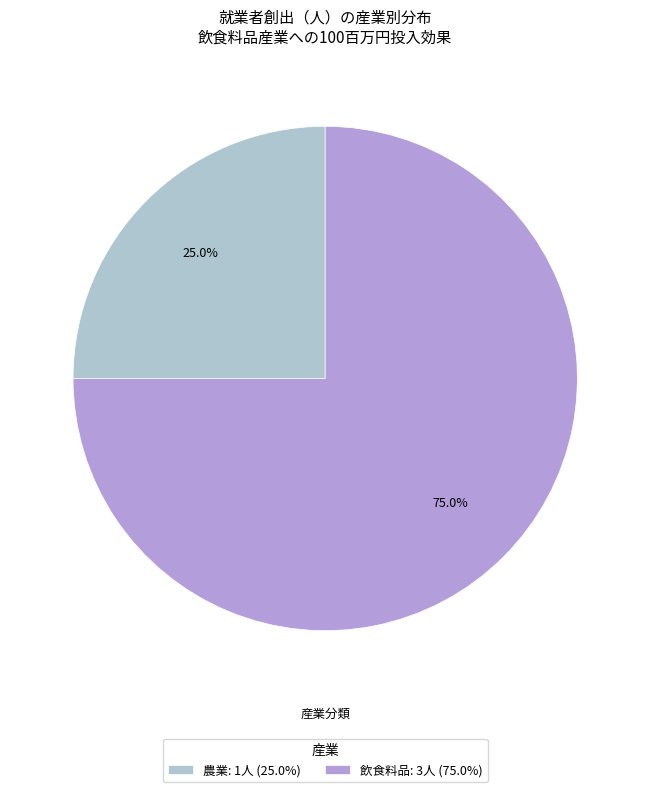

Is there a majority slice in this chart?

Yes